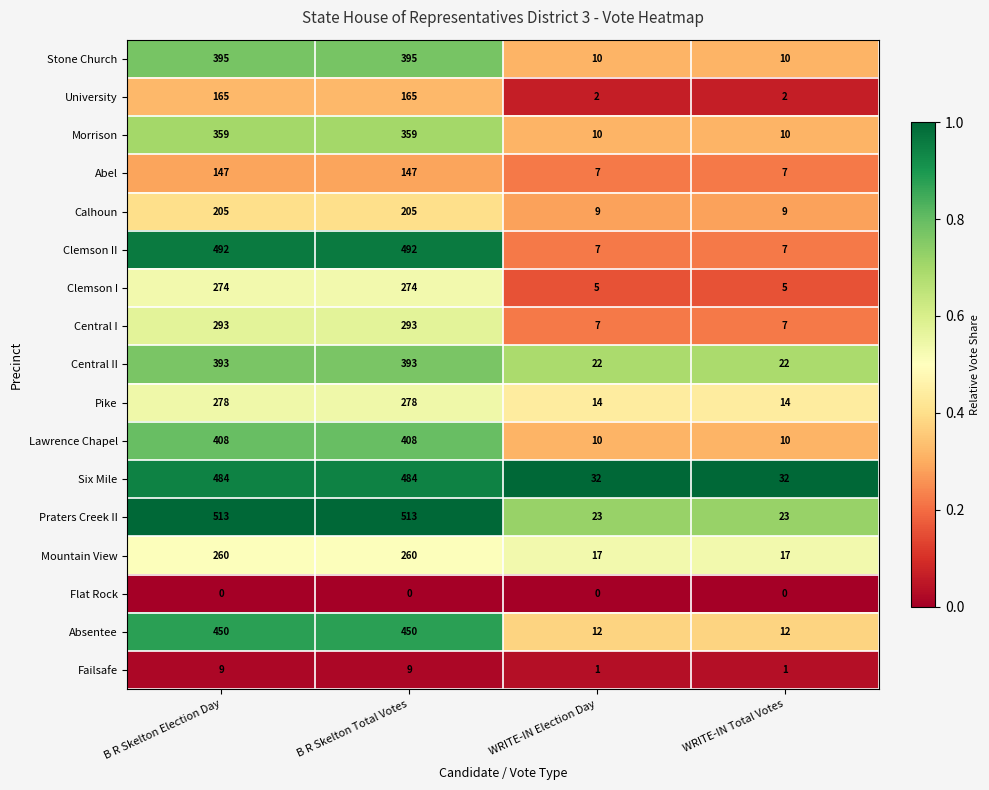

Which series has the largest total across all categories?

Praters Creek II